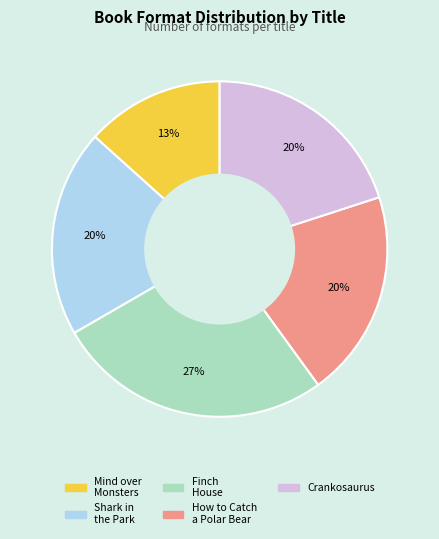

Do Shark in the Park and Finch House together represent more than half of the pie?

No